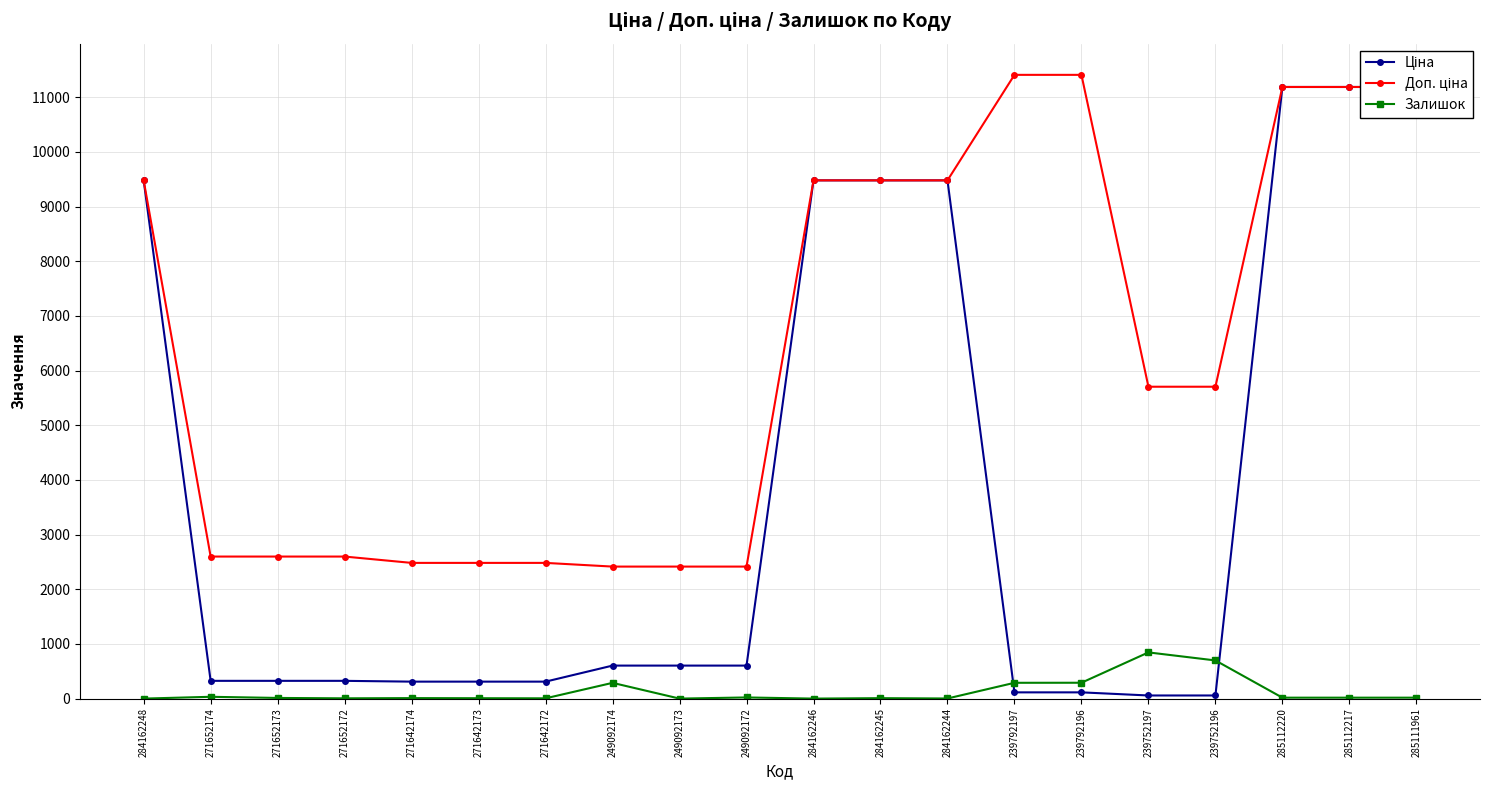

Is it true that Доп. ціна equals 2482.4 at 271642174?

True